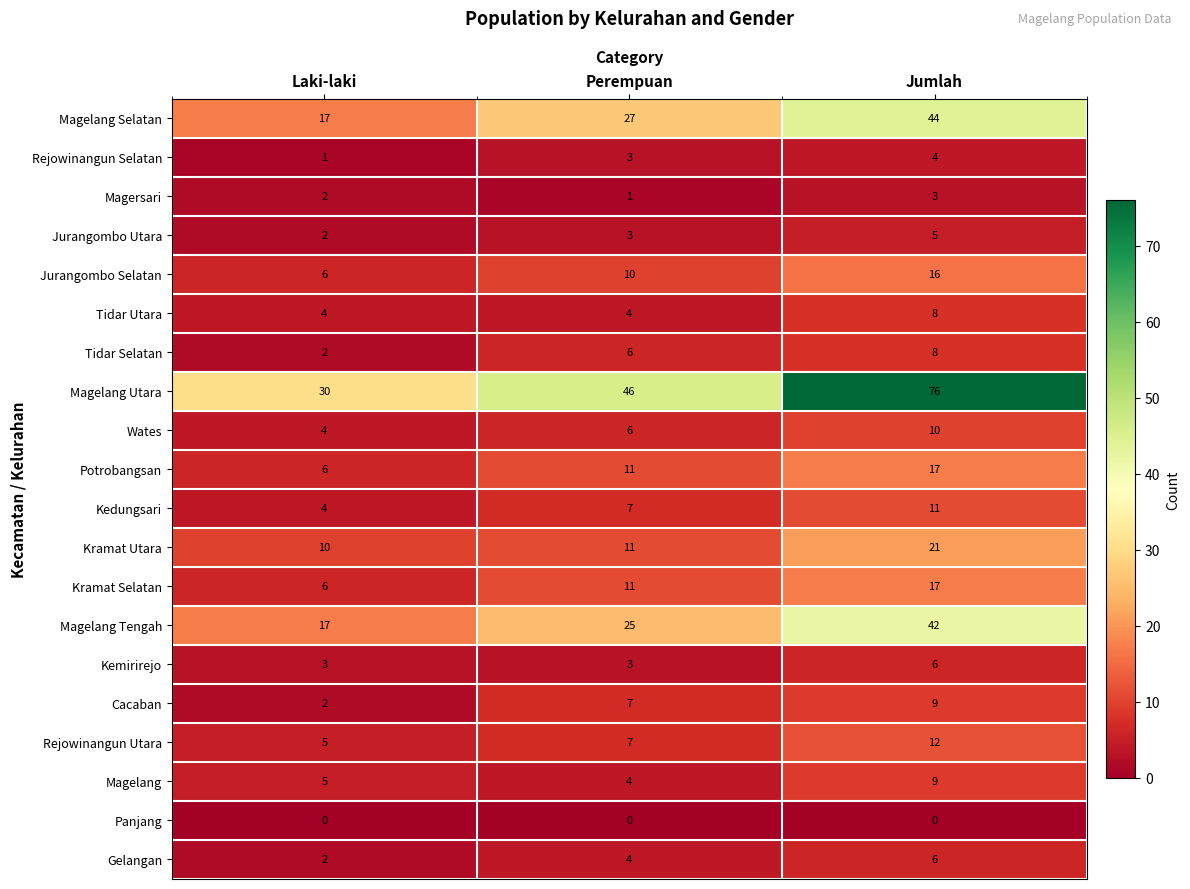

Count the number of data series in this chart.

20